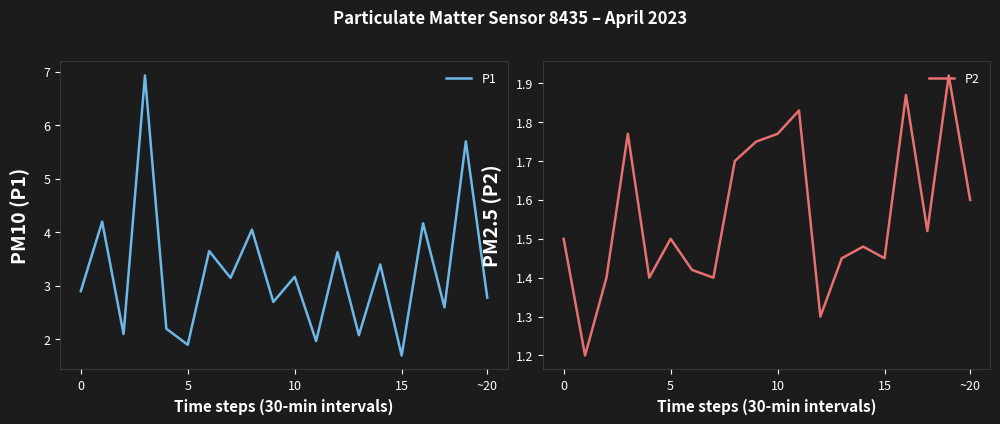

What is the minimum value shown in the chart?

1.2